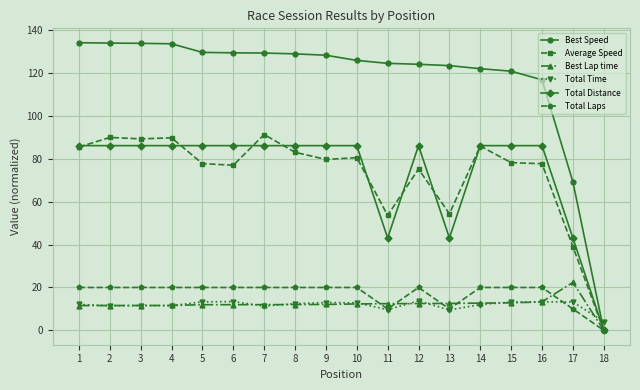

True or false: Total Time has more than 1 interior local peaks.

True